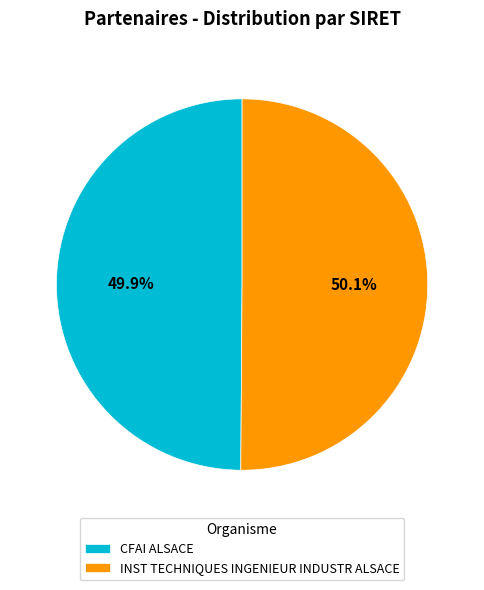

Is the sum of INST TECHNIQUES INGENIEUR INDUSTR ALSACE and CFAI ALSACE greater than half?

Yes